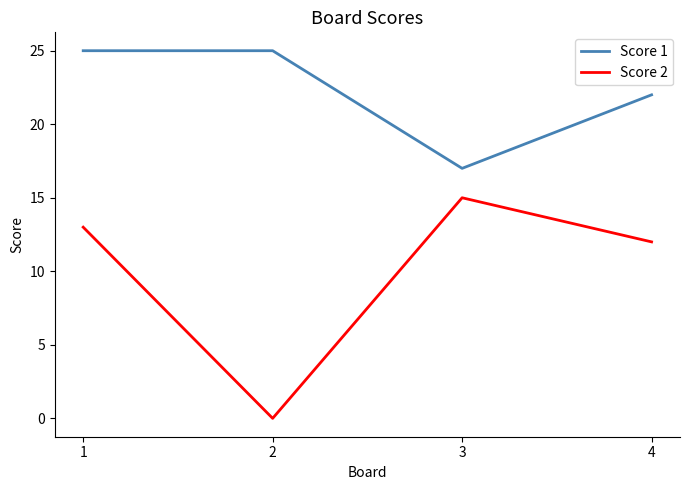

True or false: Score 1 has a value of 25 at 2.

True